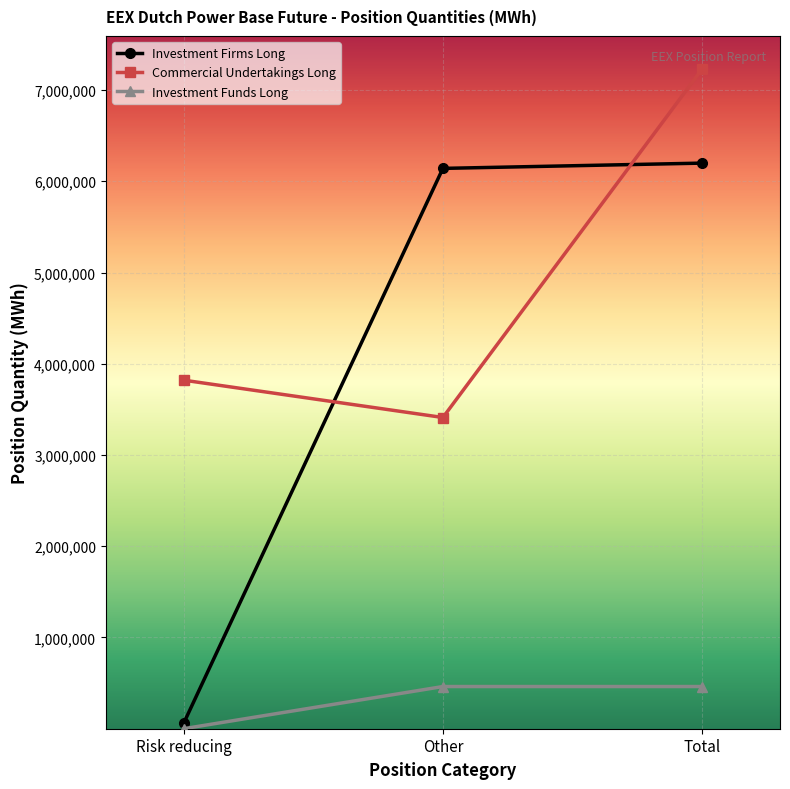

At which category is the sum across all series the highest?

Total